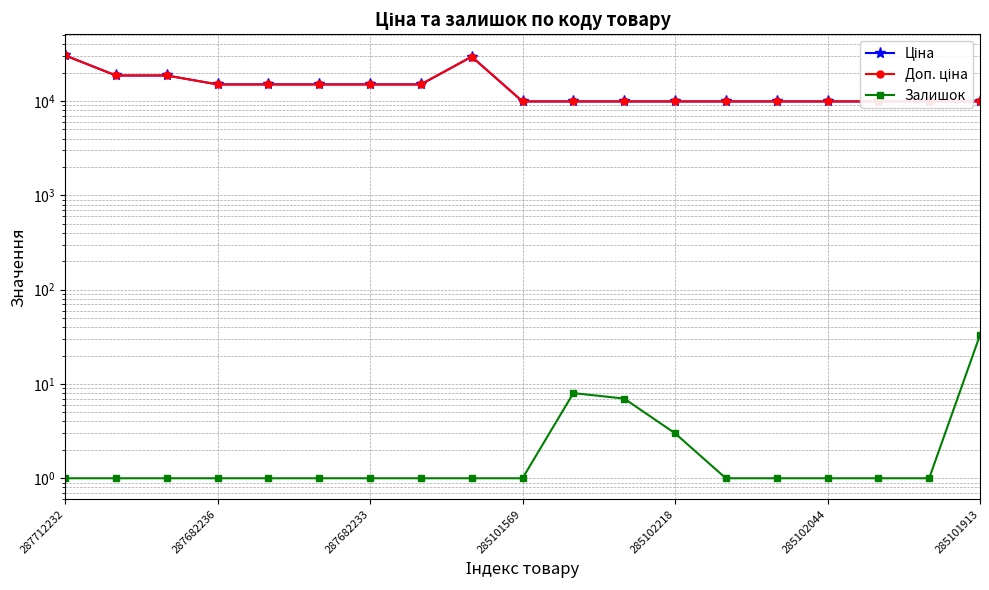

Does the chart have visible grid lines?

Yes